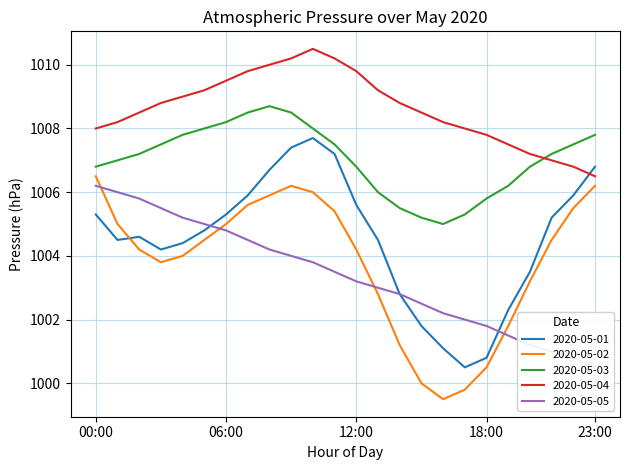

List the labels in order of 2020-05-02 value, largest first.

00:00, 09:00, 23:00, 10:00, 08:00, 07:00, 22:00, 11:00, 01:00, 06:00, 05:00, 21:00, 02:00, 12:00, 04:00, 03:00, 20:00, 13:00, 19:00, 14:00, 18:00, 15:00, 17:00, 16:00